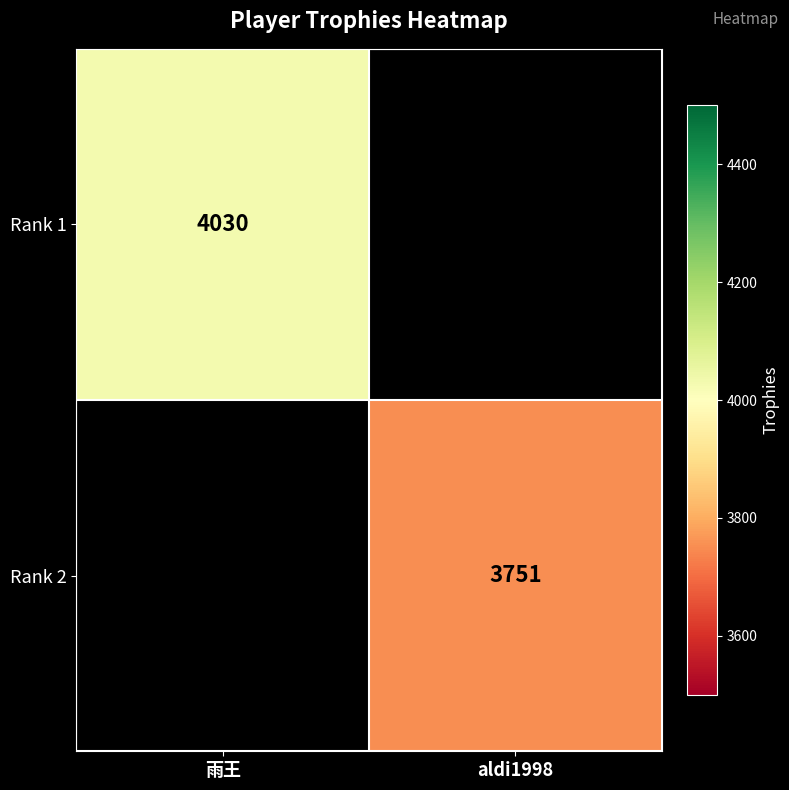

How many data points does each series have?

2